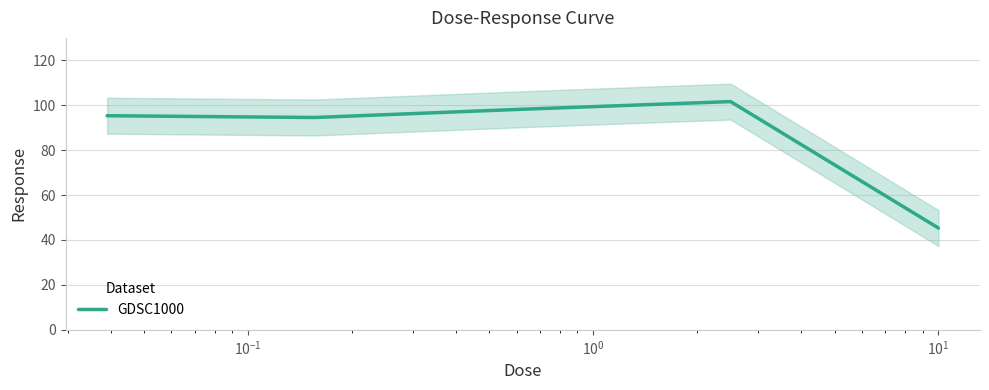

Reading right to left, transcribe all the data shown in this chart.

45.3	101.6	98.2	94.5	95.3